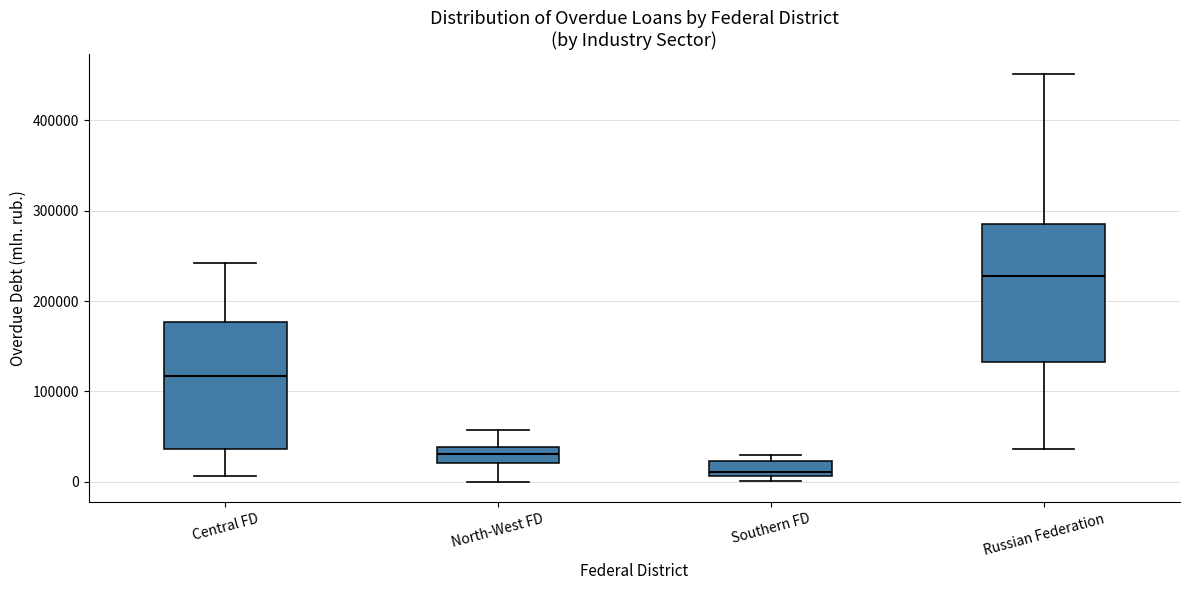

Reading left to right, transcribe this box plot: for each box, give where its median line is, the range the box spans, and where its two whiskers end, as read against the y-axis. The values are not printed on the chart, so give them approximately, as read against the axis.

Central FD: median 120000, box 40000 to 180000, whiskers 10000 to 240000
North-West FD: median 30000, box 20000 to 40000, whiskers 0 to 60000
Southern FD: median 10000 (just above the box's lower edge), box 10000 to 20000, whiskers 0 to 30000
Russian Federation: median 230000, box 130000 to 280000, whiskers 40000 to 450000